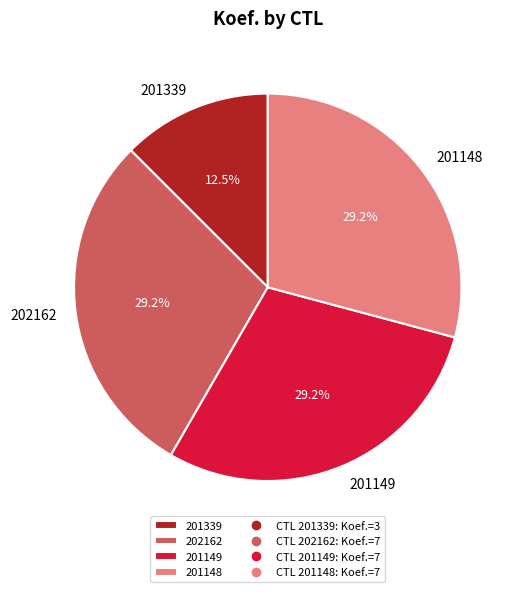

What percentage is the 201149 slice, to the nearest percent?

29%